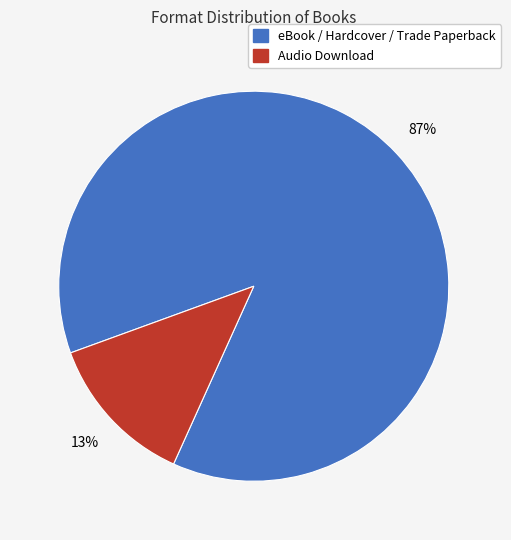

Is there any slice that represents more than half of the pie?

Yes